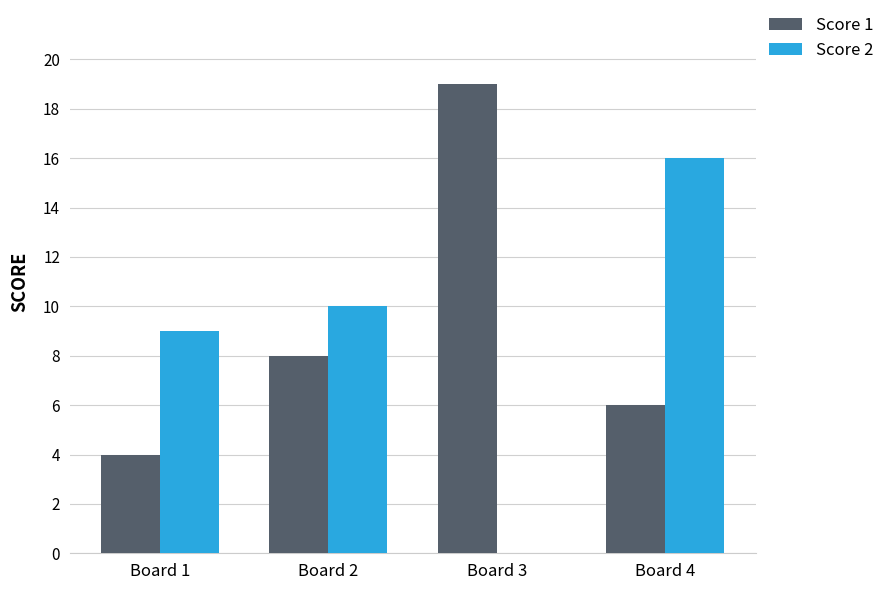

How many groups of bars are there?

4